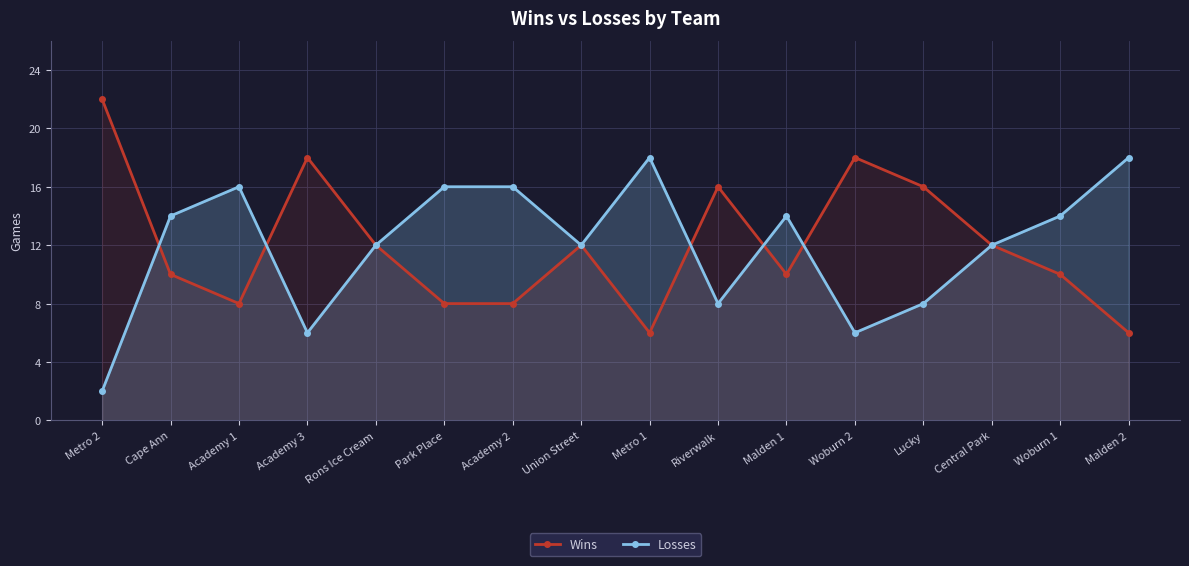

How many Losses values are between 8 and 16?

11